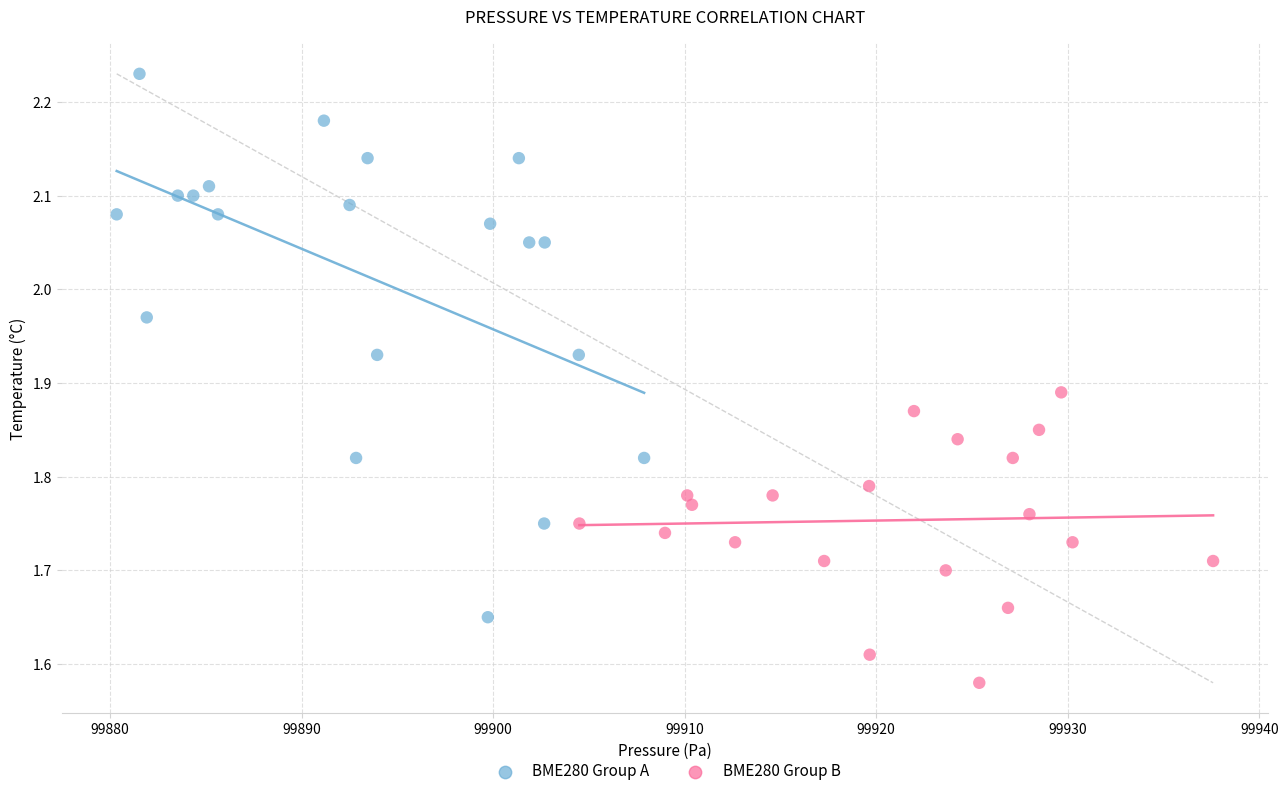

Which series contains the lowest Y value?

BME280 Group B